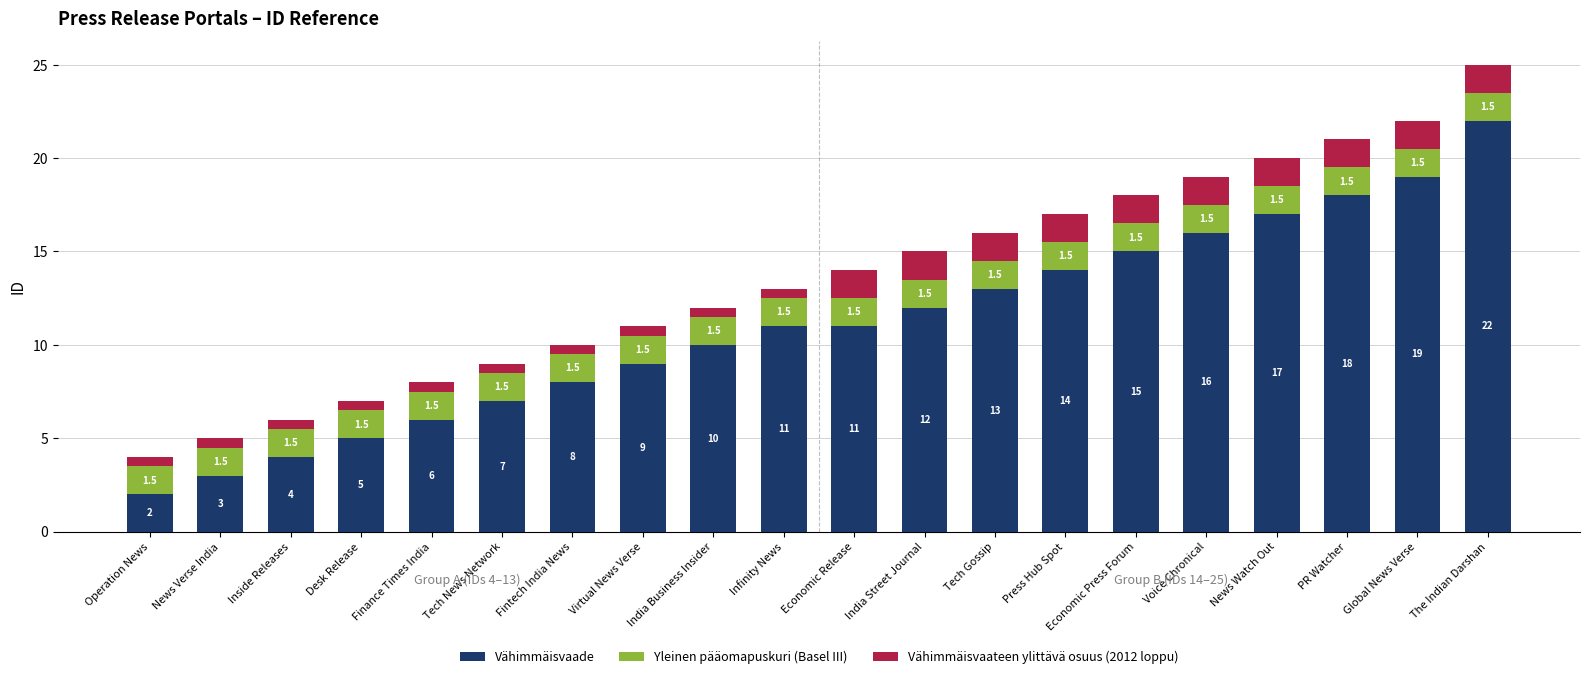

What is the minimum value for Vähimmäisvaade?

2.0